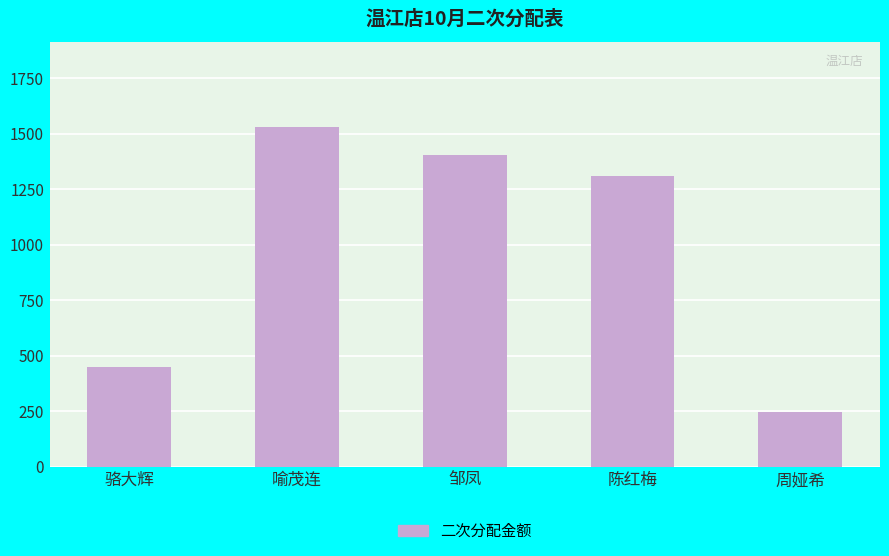

What is the minimum value shown in the chart?

245.0